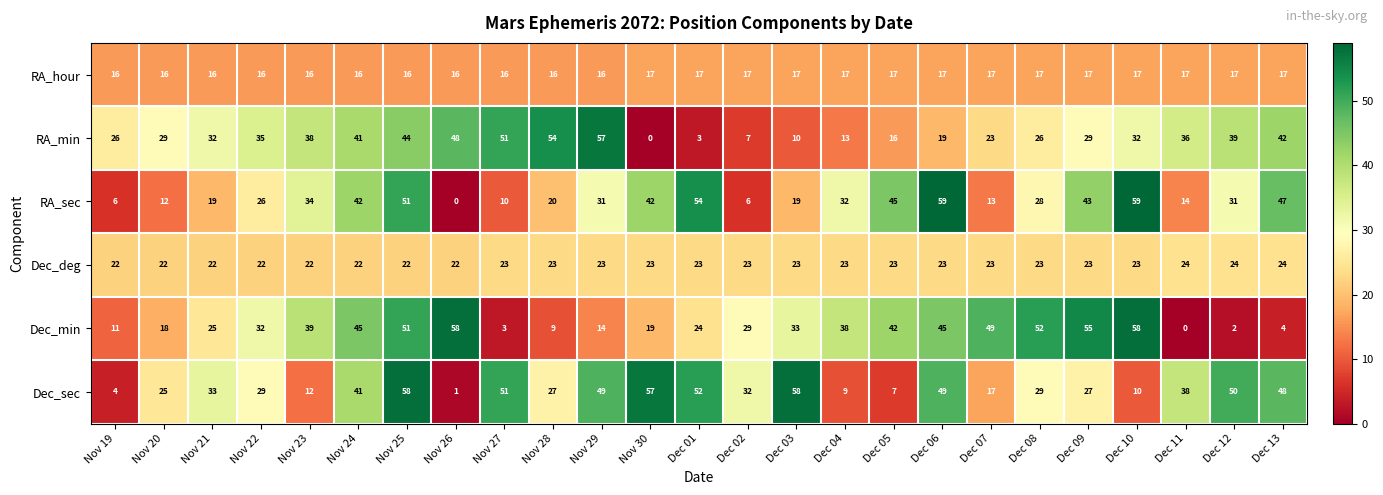

The value of RA_sec at Dec 13 is 84. True or false?

False